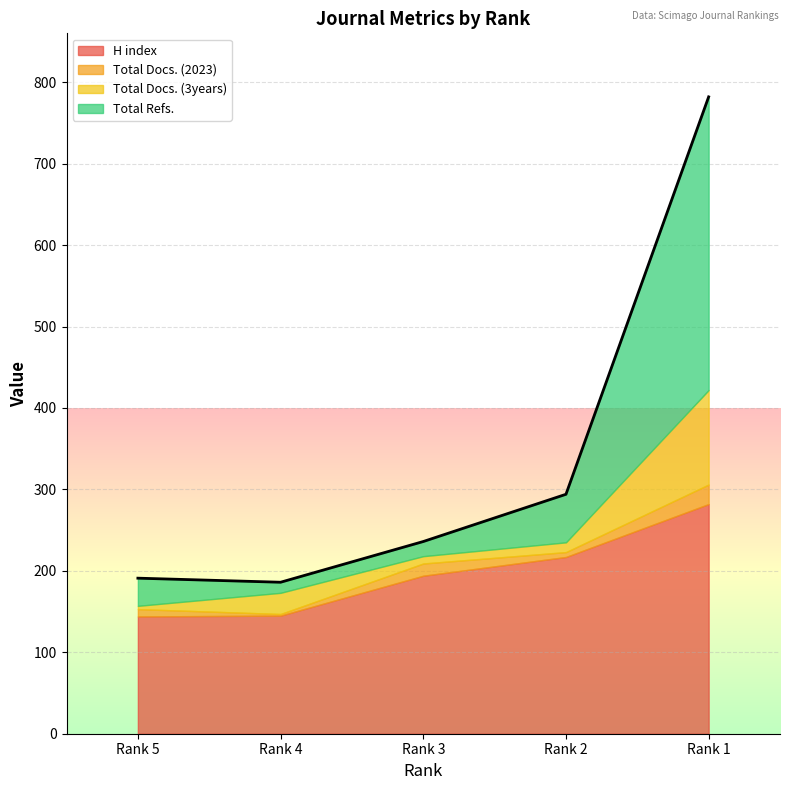

Which series changed the most between Rank 4 and Rank 3?

H index